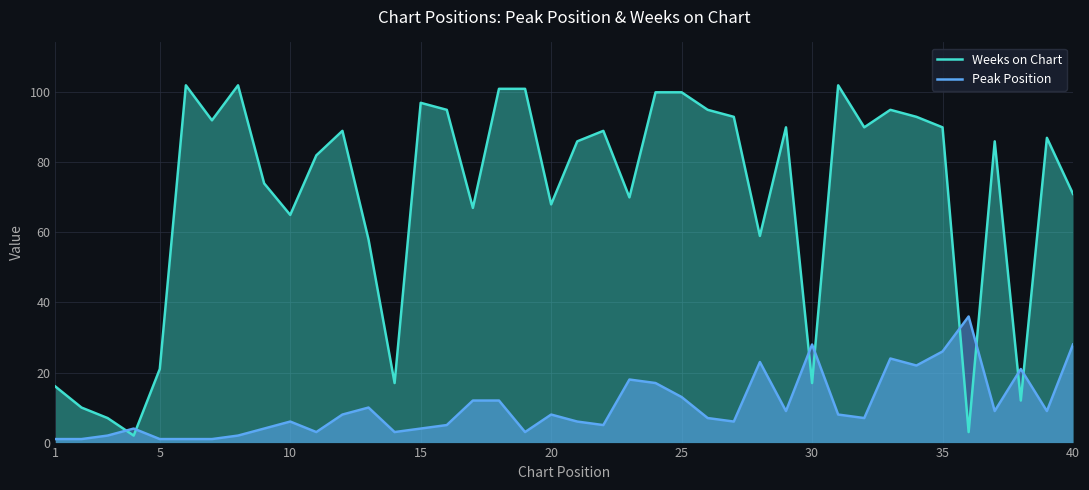

Which series ends up on top after the final intersection of Peak Position and Weeks on Chart?

Weeks on Chart